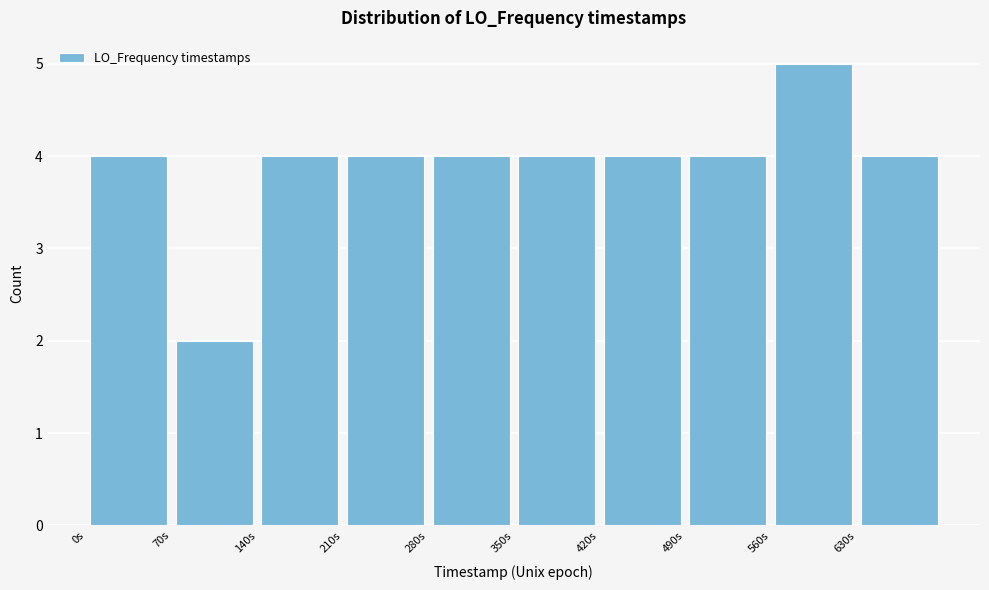

Over which range of the x-axis is the bar tallest?

560 to 630